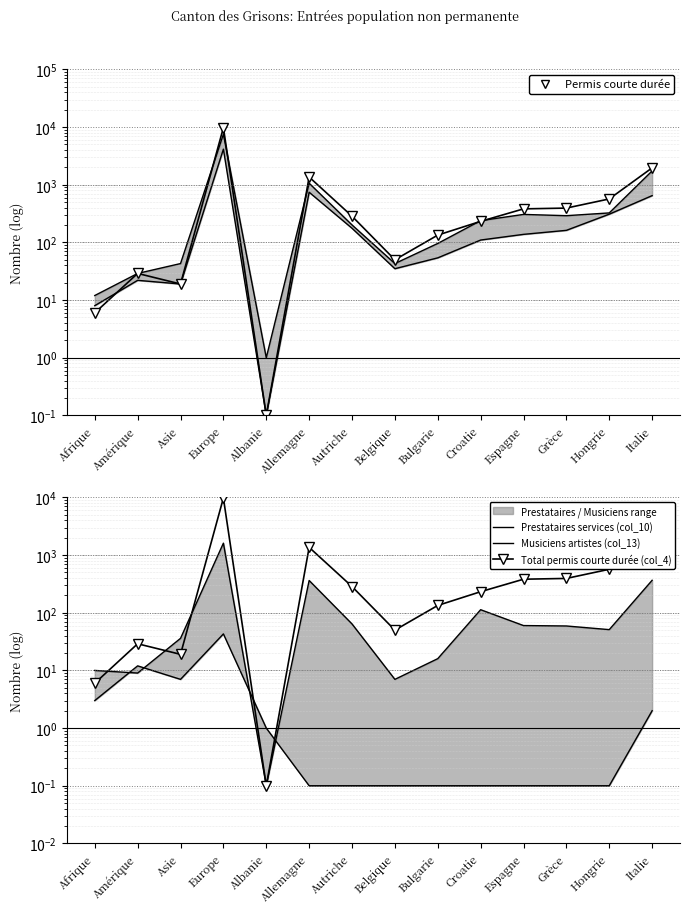

Read the Prestataires services (col_10) value at Amérique.

9.0